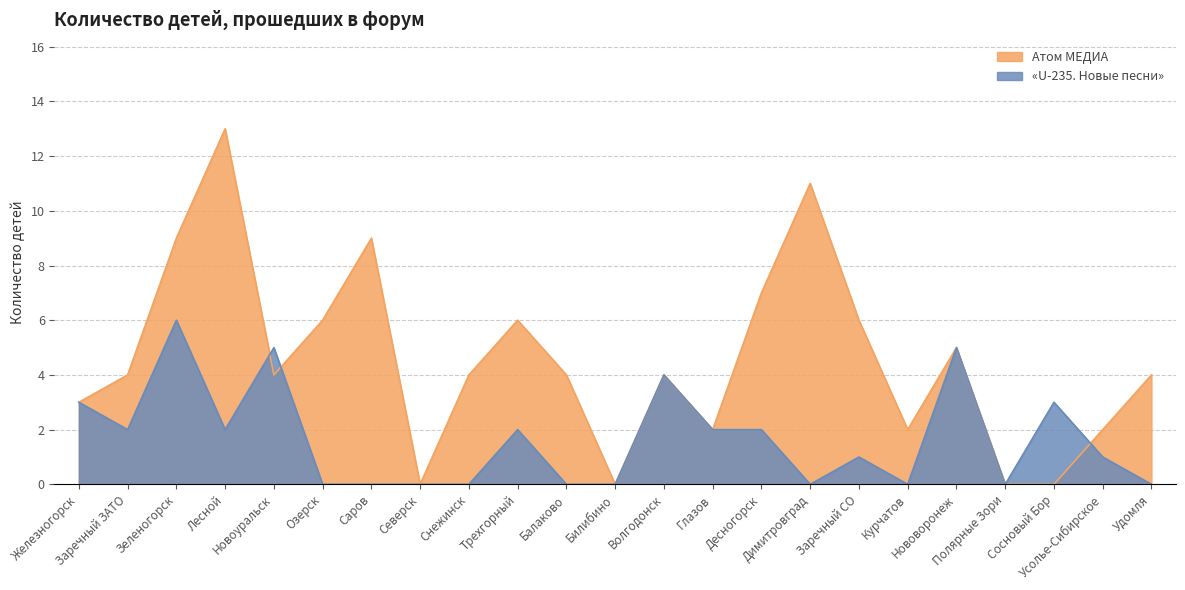

How many distinct data groups are displayed?

2